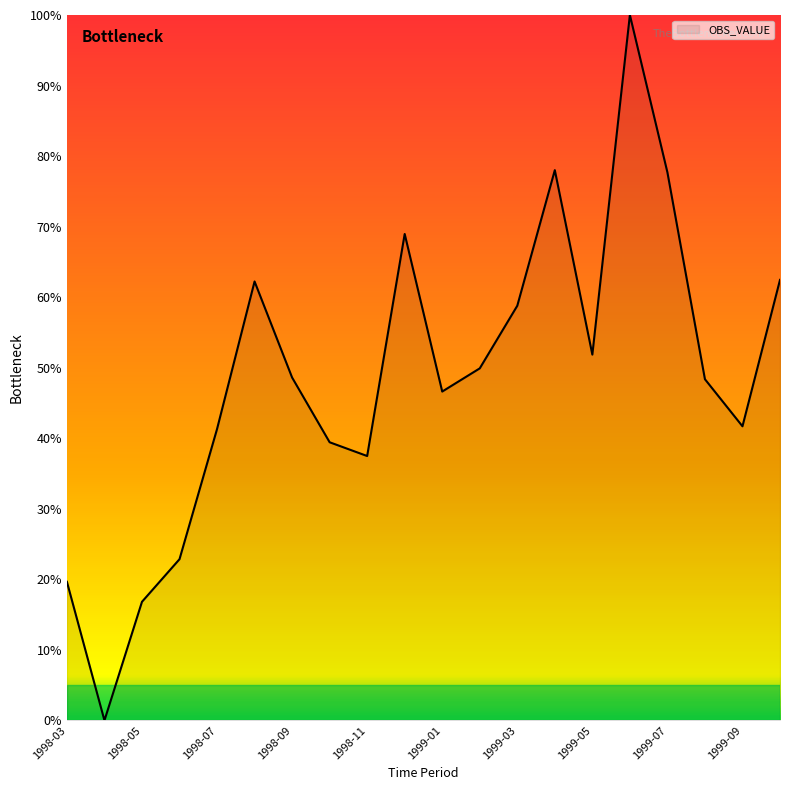

What is the average value?

48.6